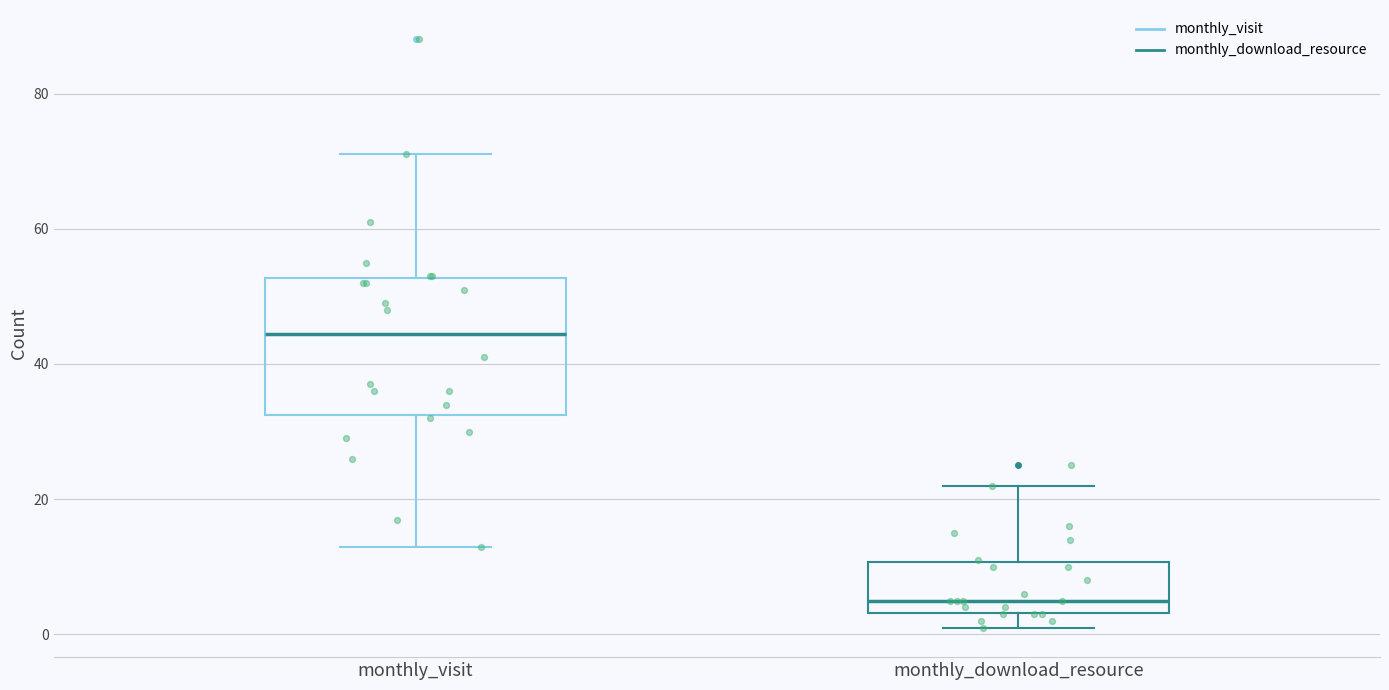

Comparing the boxes themselves (not the whiskers), which one is the tallest?

monthly_visit